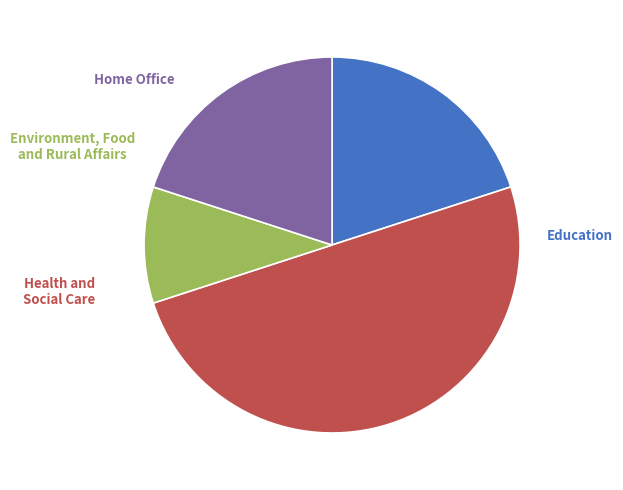

How many slices are in this pie chart?

4